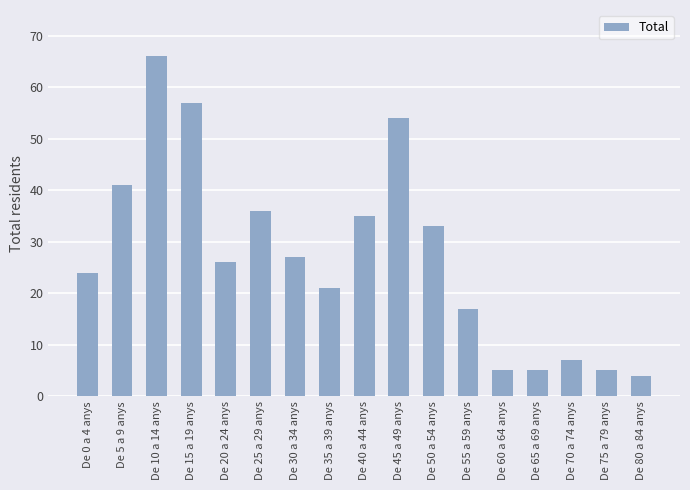

The value at De 70 a 74 anys is 3. True or false?

False